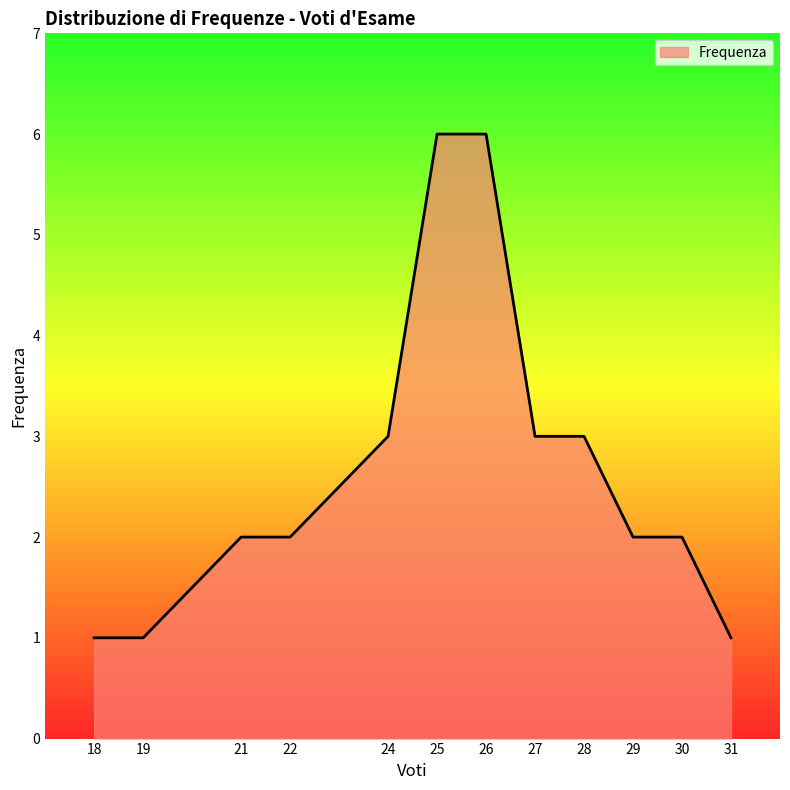

What is the maximum value shown in the chart?

6